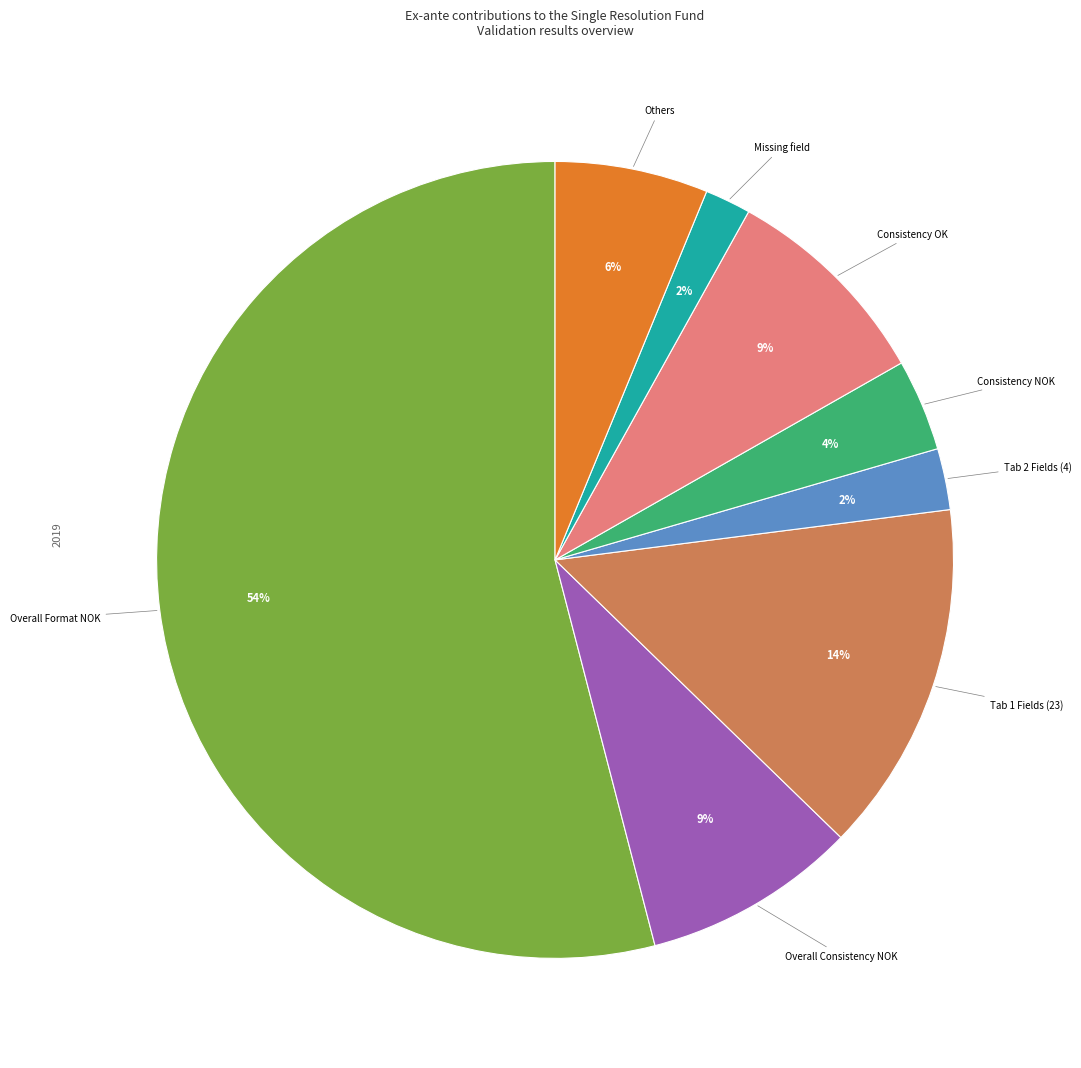

To the nearest percent, what is the difference between the largest and smallest slice percentages?

52%